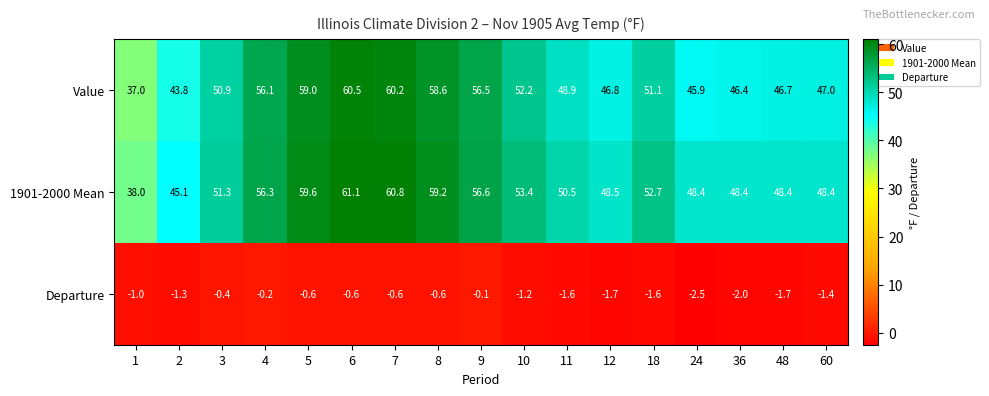

At which category is the sum across all series the highest?

6